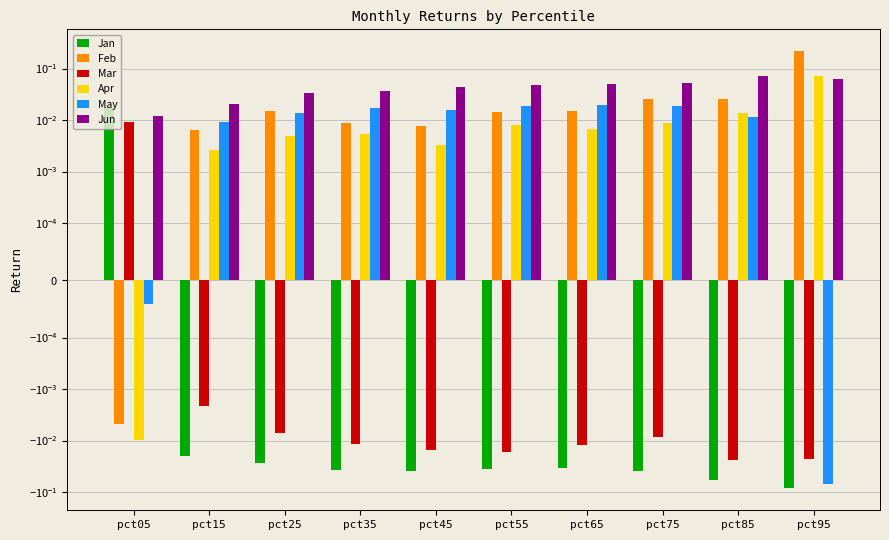

What is the difference between the second highest and minimum values in the Jan series?

0.1